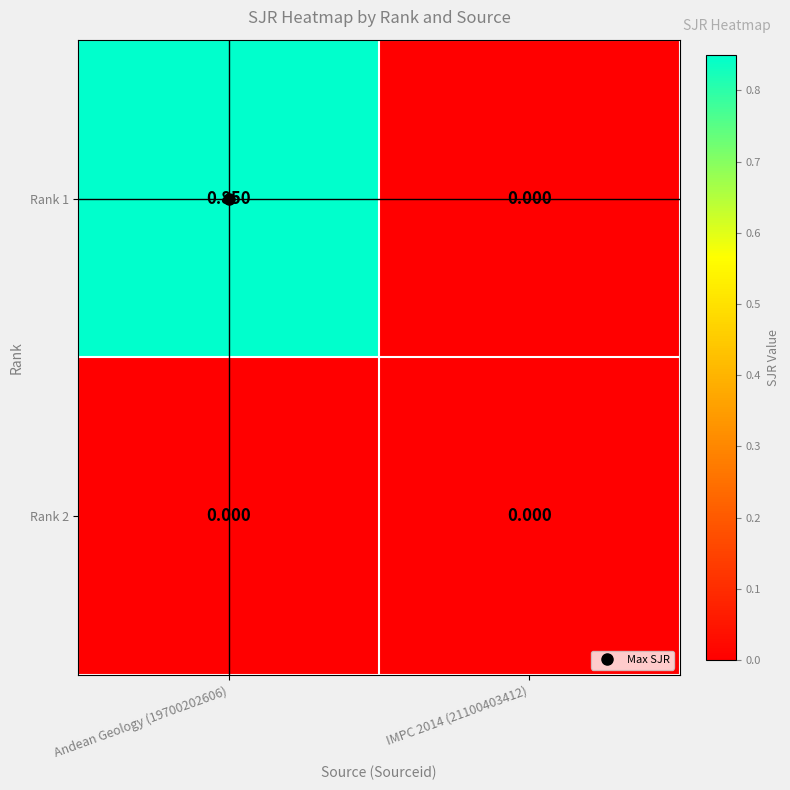

At how many categories does at least one series exceed 0?

1